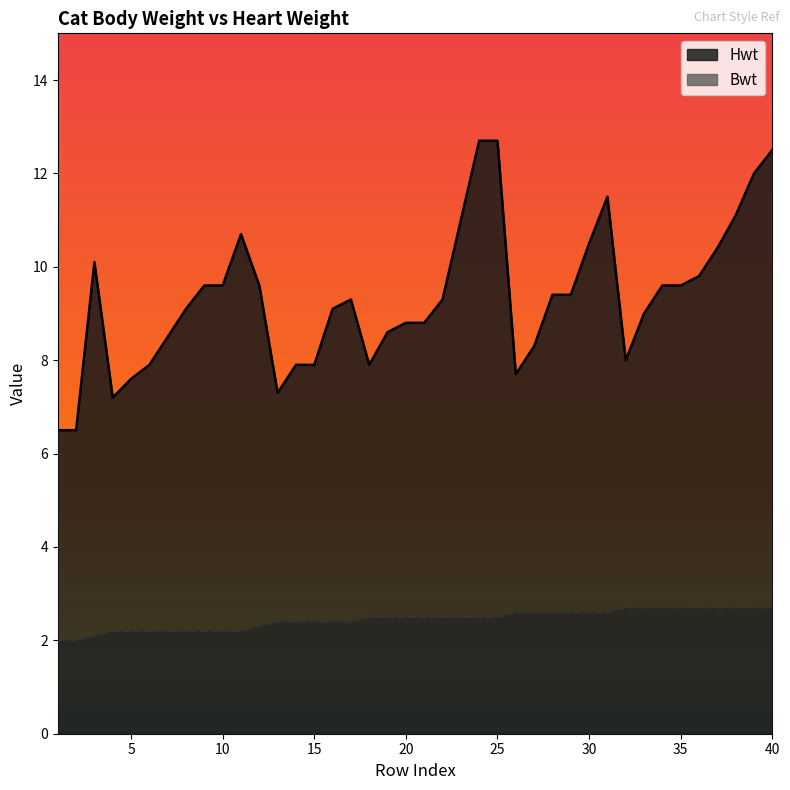

Which series has the largest total across all categories?

Hwt